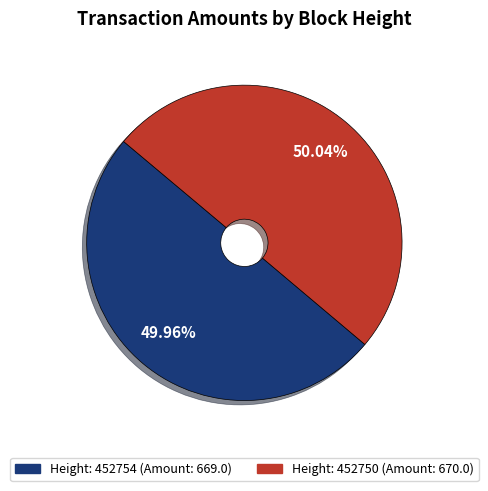

Does any single category account for the majority?

Yes